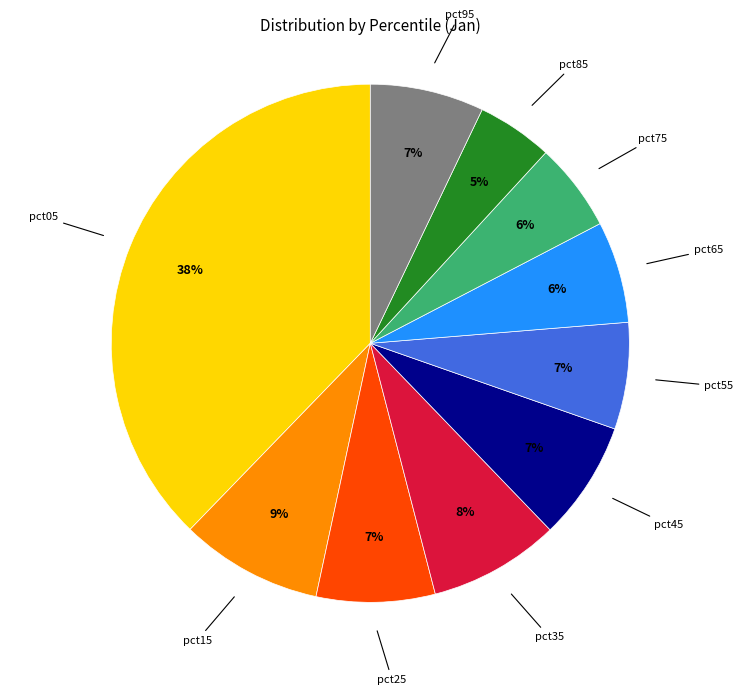

Does pct15 represent more than half of the total?

No